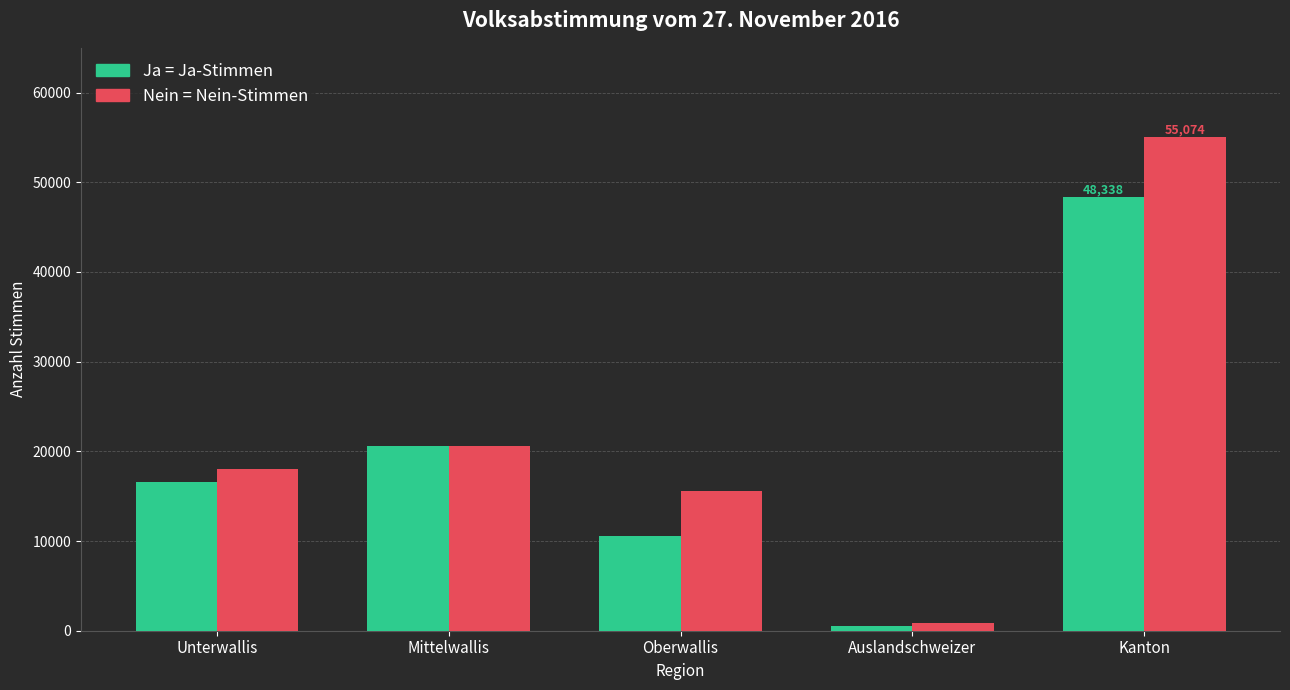

How many categories are shown in the chart?

5